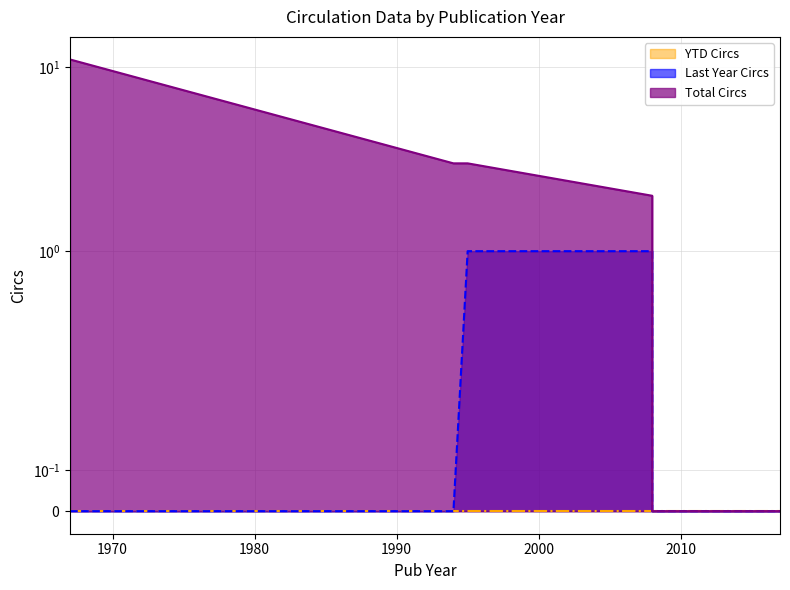

Is the value of Total Circs at 1995 greater than the value of Last Year Circs at 2008?

Yes